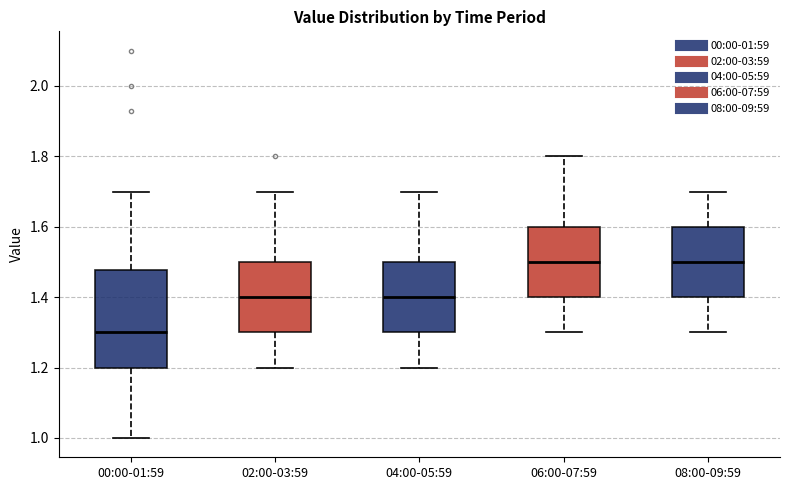

Reading left to right, read every box against the y-axis: the position of its median line, the range the box covers, and the ends of its whiskers. The values are not printed on the chart, so give them approximately, as read against the axis.

00:00-01:59: median 1.30, box 1.20 to 1.48, whiskers 1.00 to 1.70
02:00-03:59: median 1.40, box 1.30 to 1.50, whiskers 1.20 to 1.70
04:00-05:59: median 1.40, box 1.30 to 1.50, whiskers 1.20 to 1.70
06:00-07:59: median 1.50, box 1.40 to 1.60, whiskers 1.30 to 1.80
08:00-09:59: median 1.50, box 1.40 to 1.60, whiskers 1.30 to 1.70